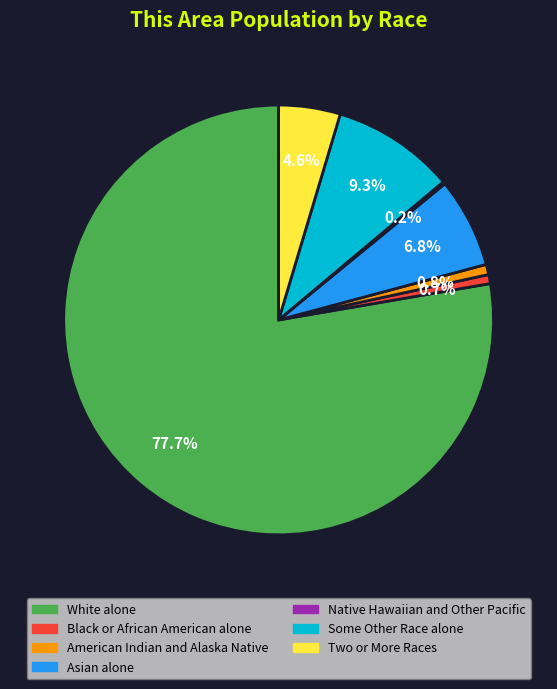

Which has a higher value, Asian alone or Some Other Race alone?

Some Other Race alone